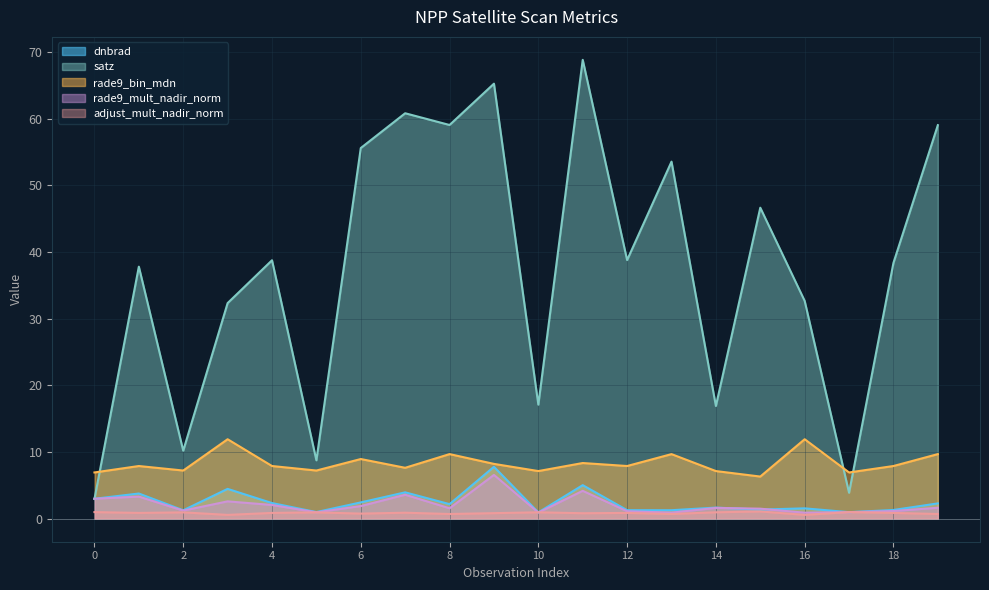

True or false: adjust_mult_nadir_norm has a value of 0.9 at 4.

True